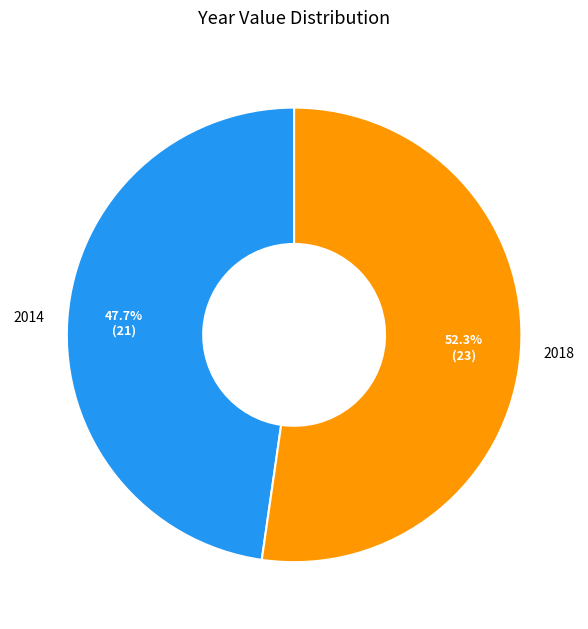

How many slices are in this pie chart?

2